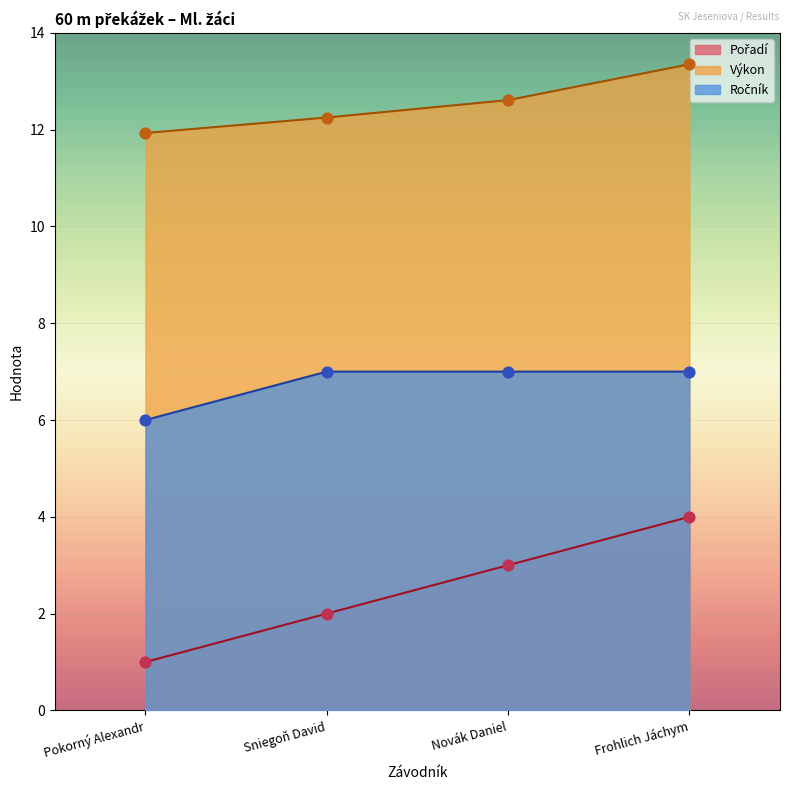

What are all the series names shown in the legend?

Pořadí, Výkon, Ročník